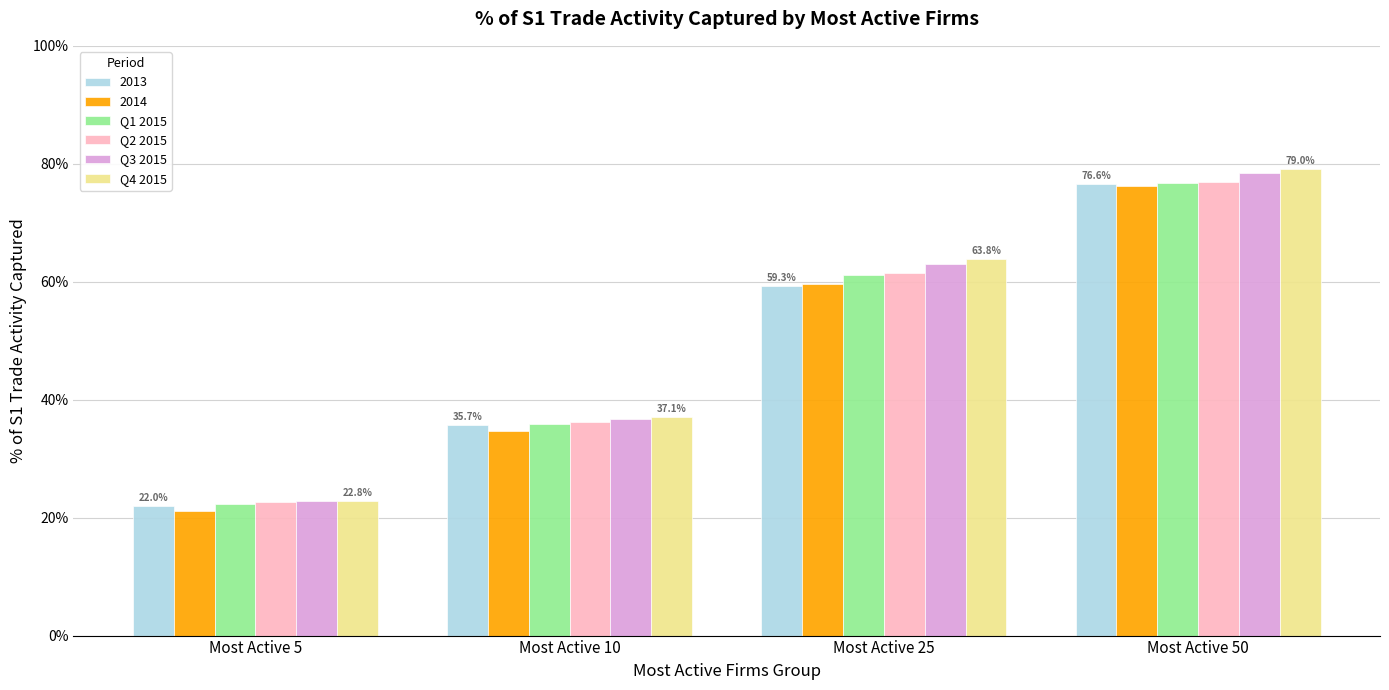

Are the bars grouped side by side (vs. stacked)?

Yes